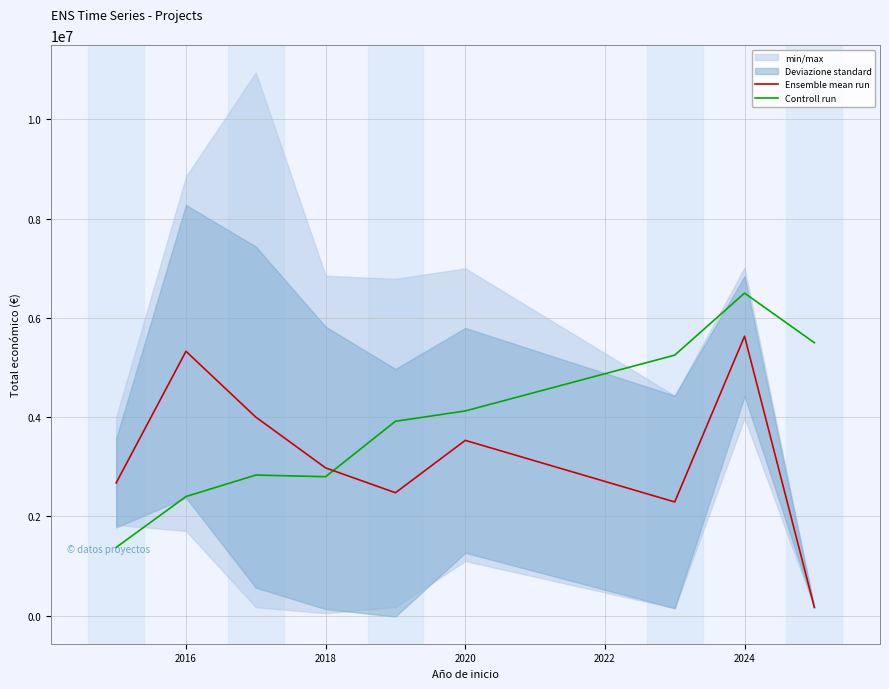

What is the maximum value for Controll run?

6500000.0